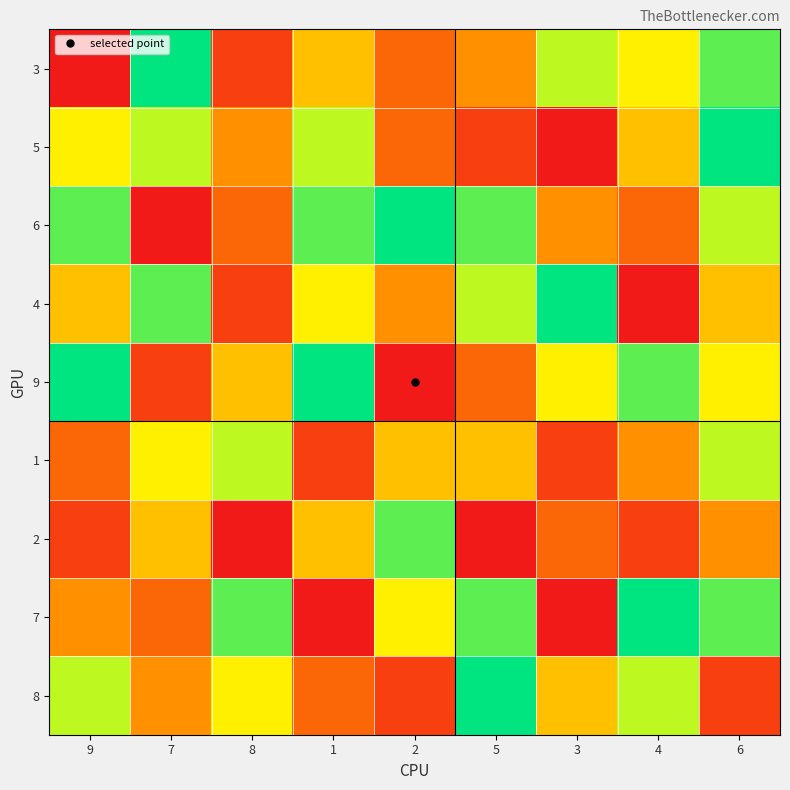

How many data points does each series have?

9